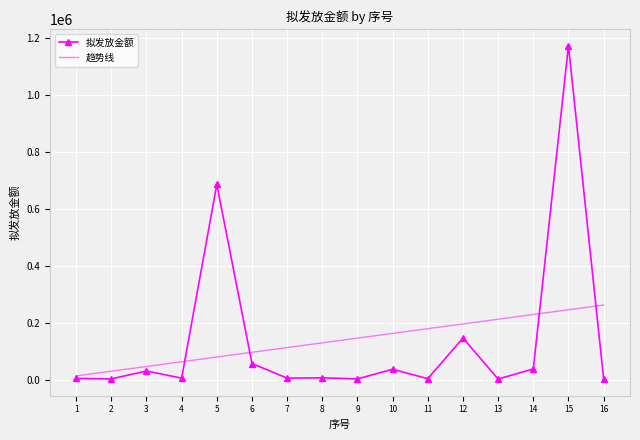

True or false: 拟发放金额 has a value of 145692.0 at 12.

True